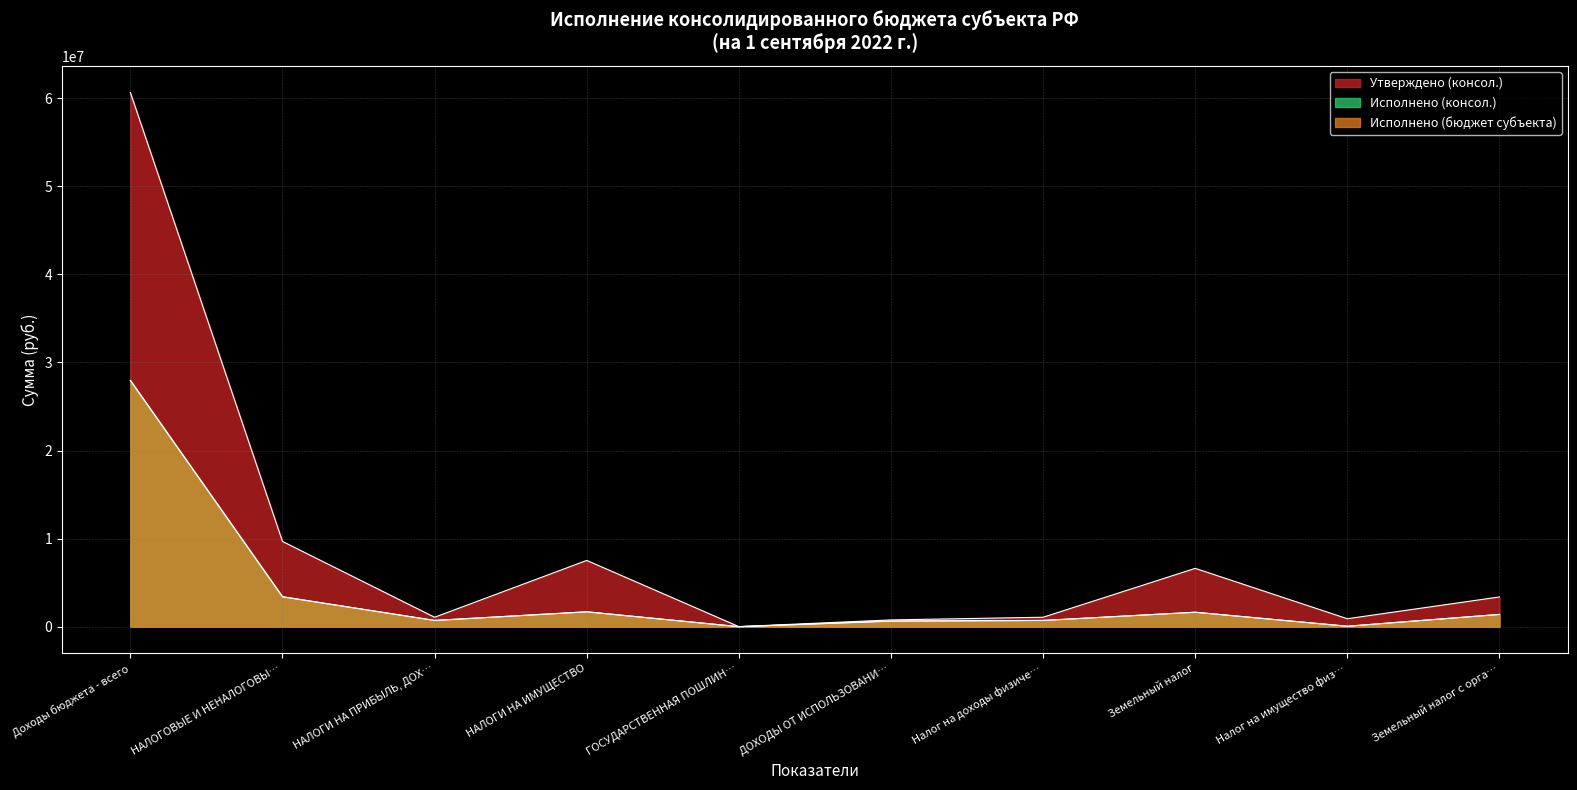

Between НАЛОГИ НА ПРИБЫЛЬ, ДОХ… and ГОСУДАРСТВЕННАЯ ПОШЛИН…, which series saw the biggest shift?

Утверждено (консол.)